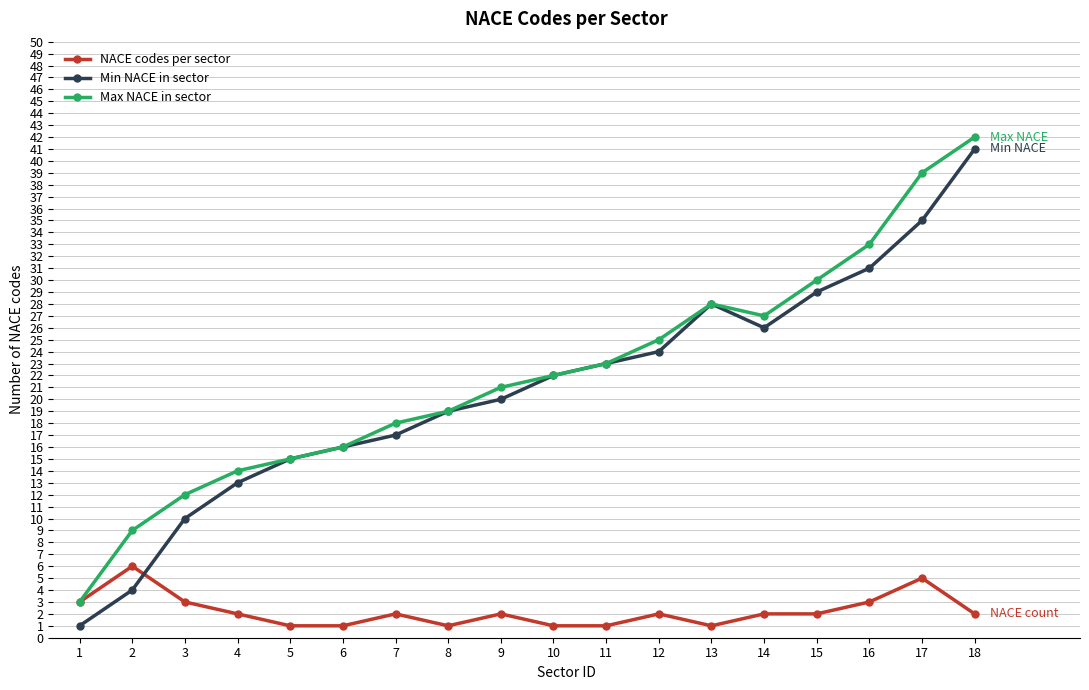

How many intersections are there between NACE codes per sector and Min NACE in sector?

1